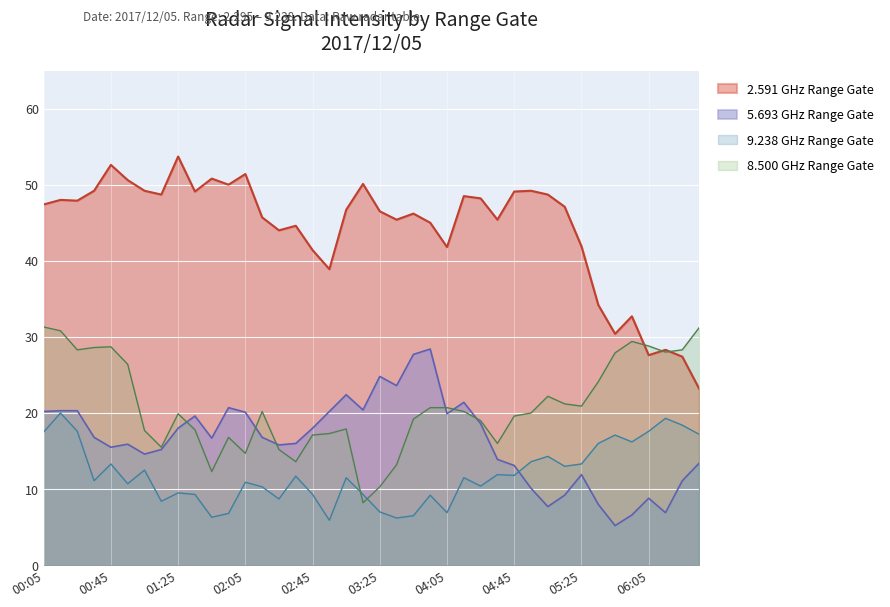

At which category does the chart reach its peak across all series?

01:25